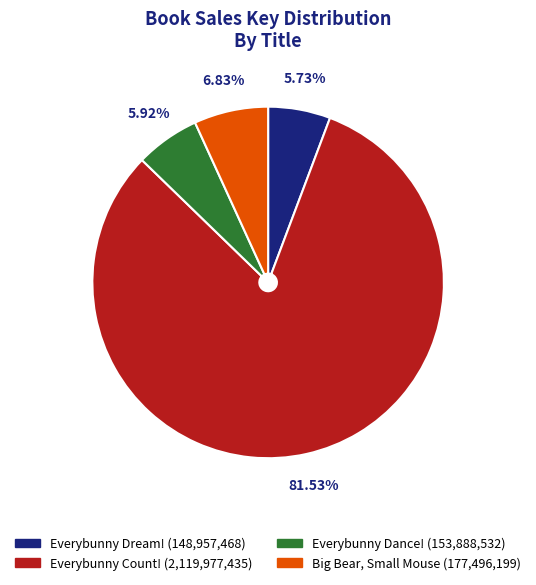

How much of the chart is everything except Big Bear, Small Mouse?

93.2%